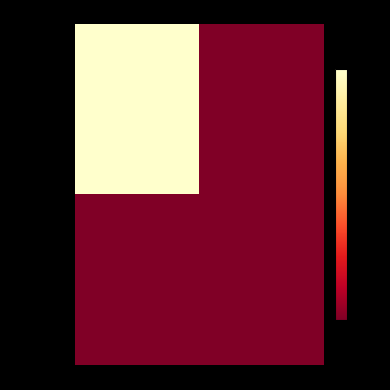

Reading right to left, what are all the values shown in this chart?

ccdb1703...d67: 1=0	-1=117
6aa244dd...995: 1=0	-1=0